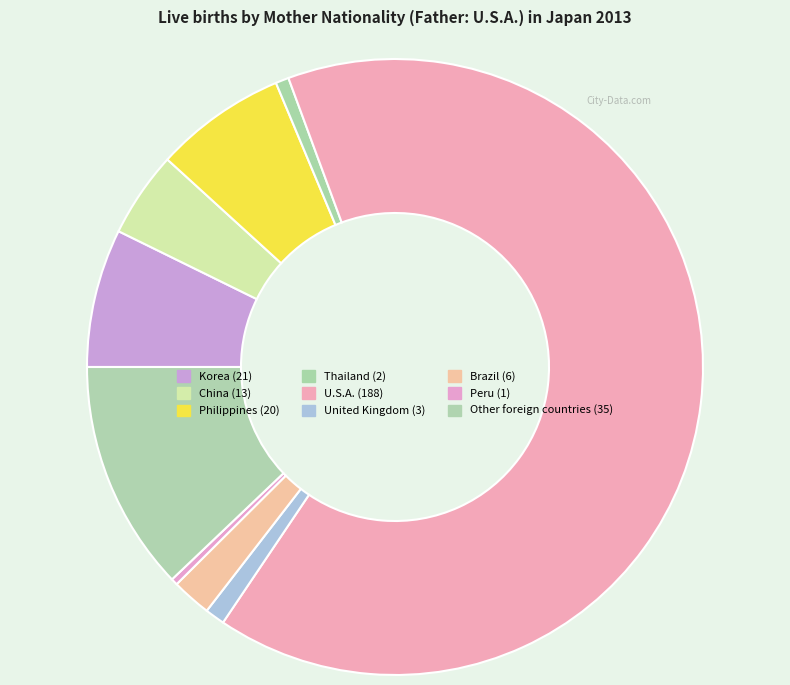

Is there a majority slice in this chart?

Yes